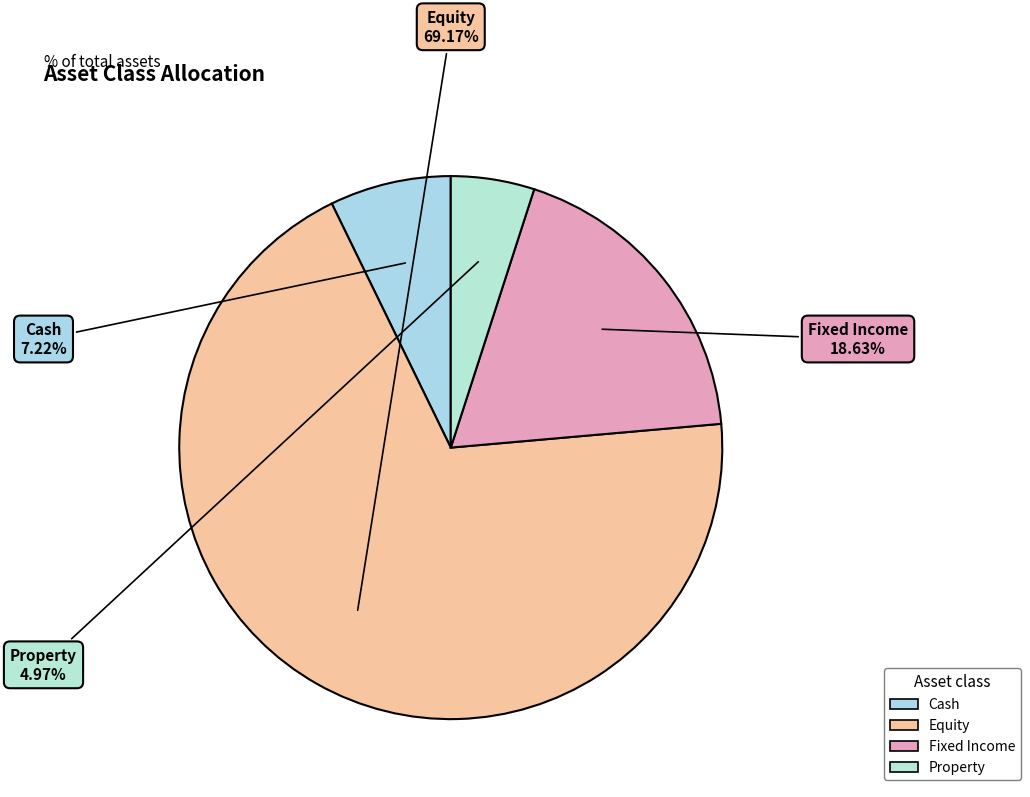

What is the ratio of the value at Cash to the value at Fixed Income?

0.4